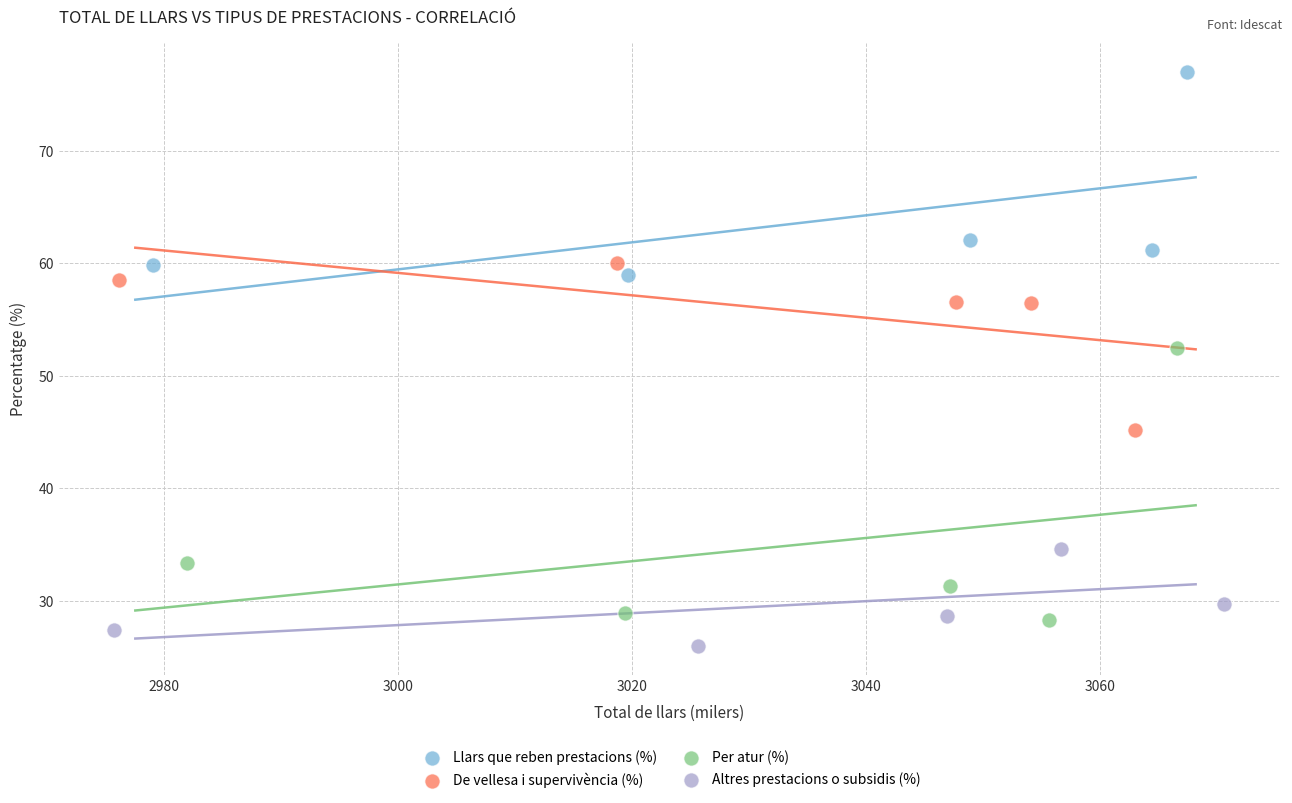

Which series has the largest Y range (max minus min)?

Per atur (%)